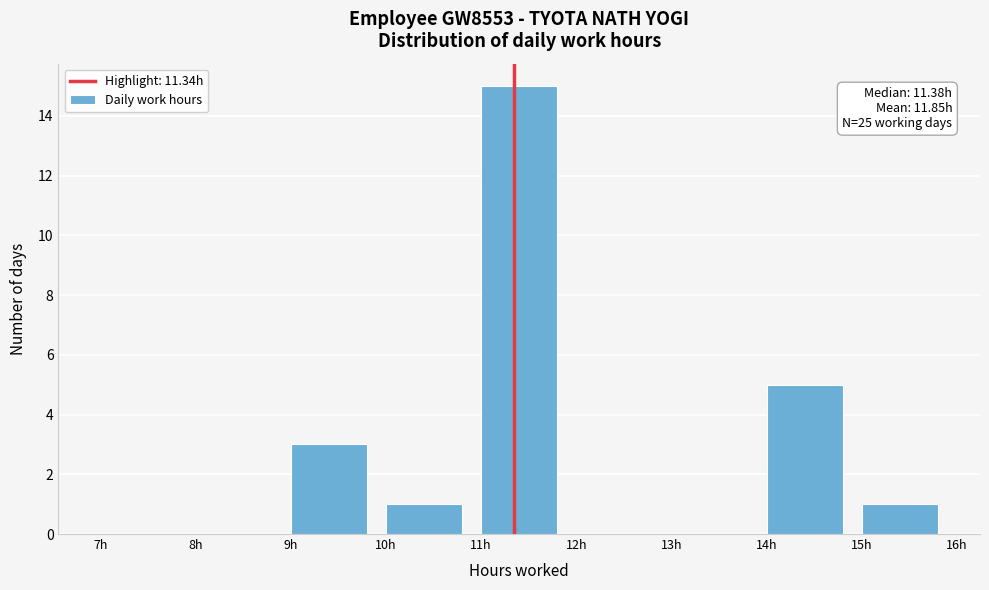

Over which range of the x-axis is the bar tallest?

11 to 12